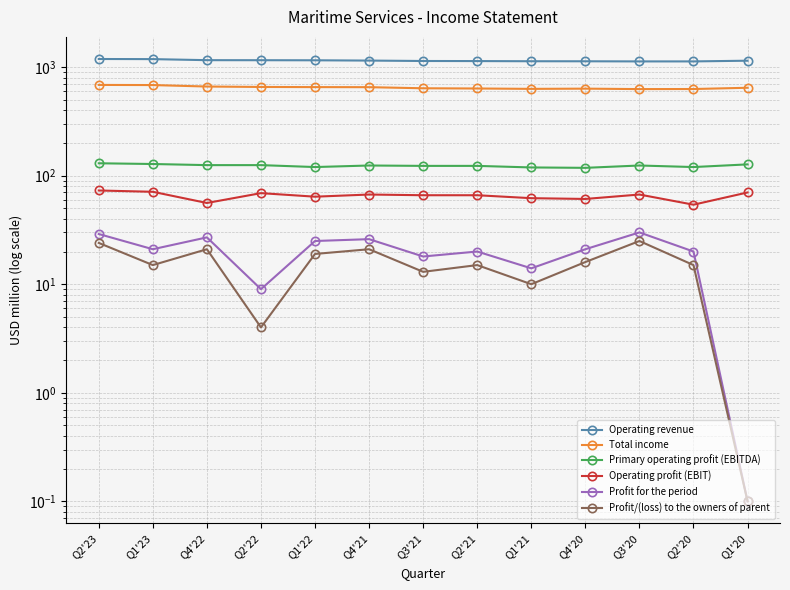

Is the value of Profit/(loss) to the owners of parent at Q4'20 greater than the value of Primary operating profit (EBITDA) at Q2'23?

No